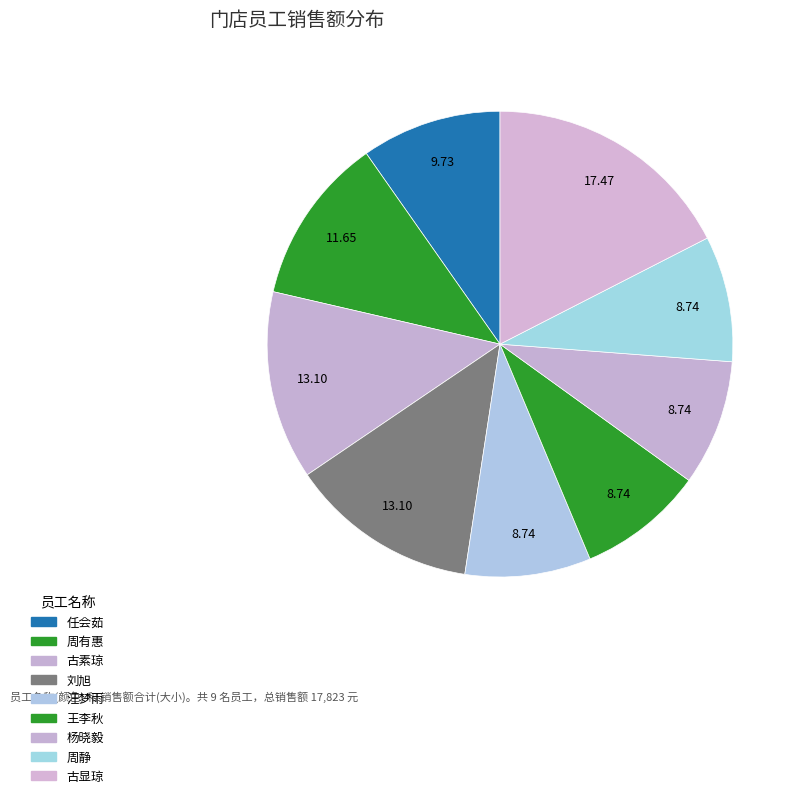

How many segments does this pie chart have?

9